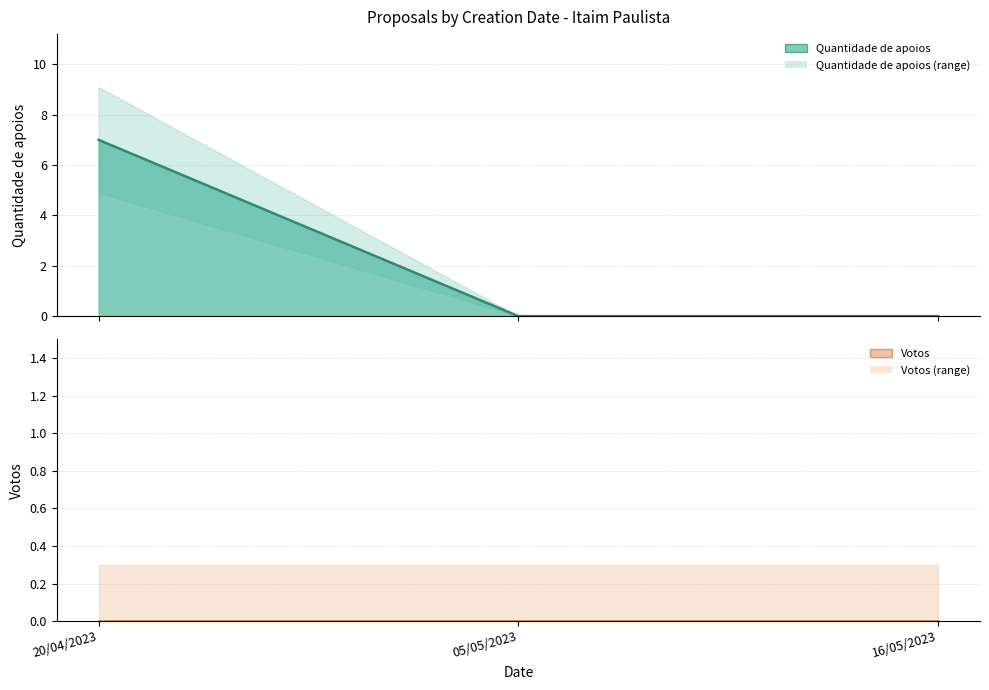

What is the difference between the maximum and minimum values?

7